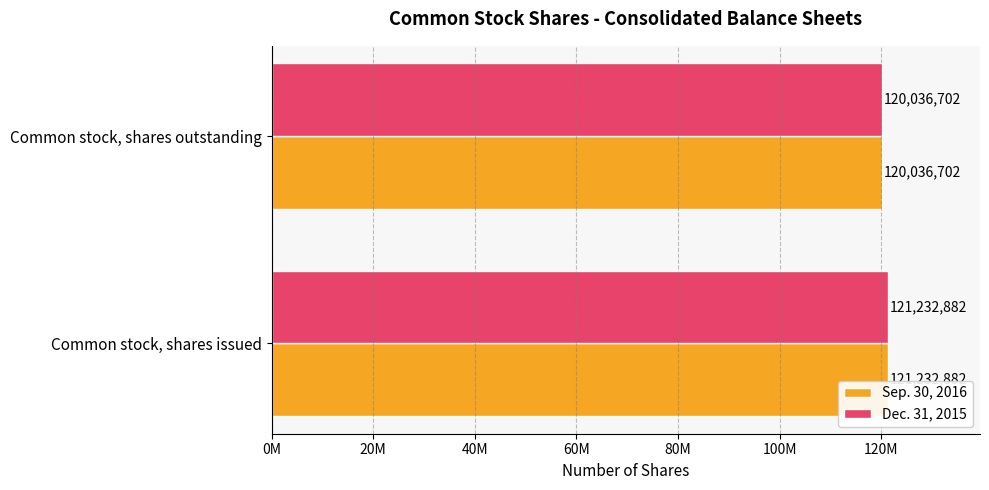

What is the greatest value displayed?

121232882